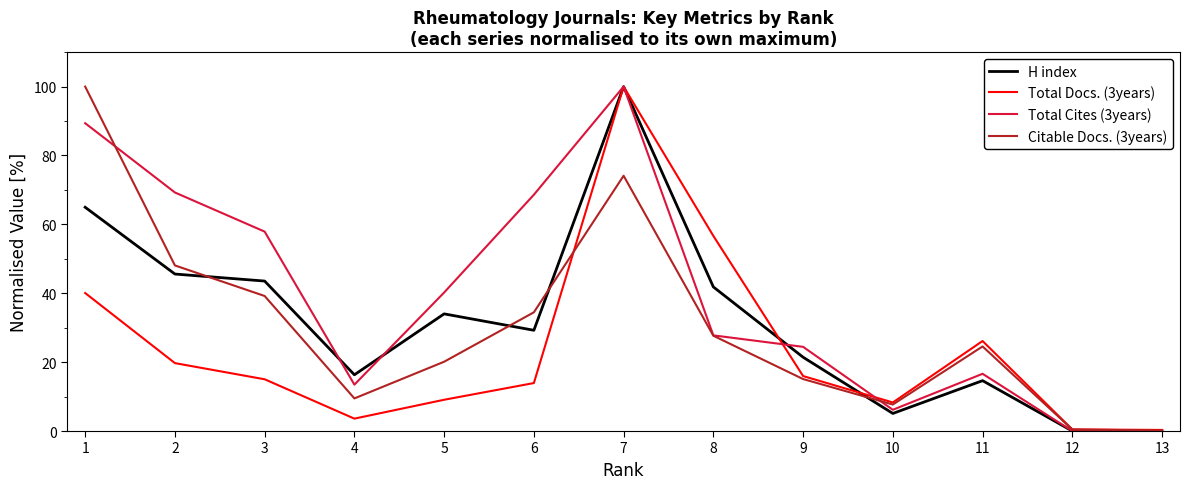

At which label does Citable Docs. (3years) reach its peak?

1